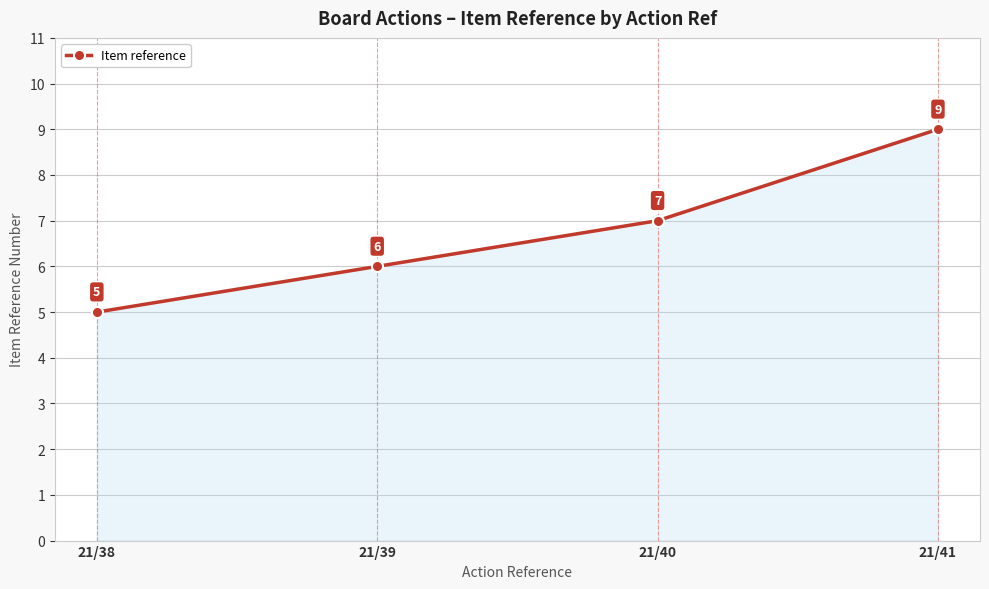

What is the value of the 1st point from the left?

5